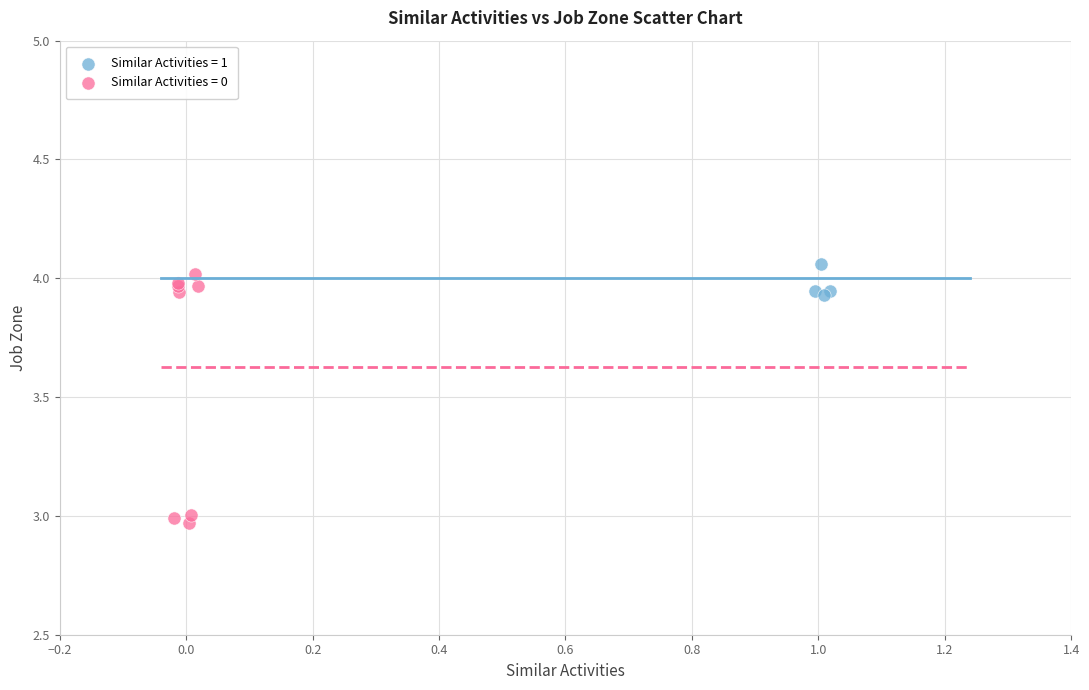

Which series has the widest spread of Y values?

Similar Activities = 0